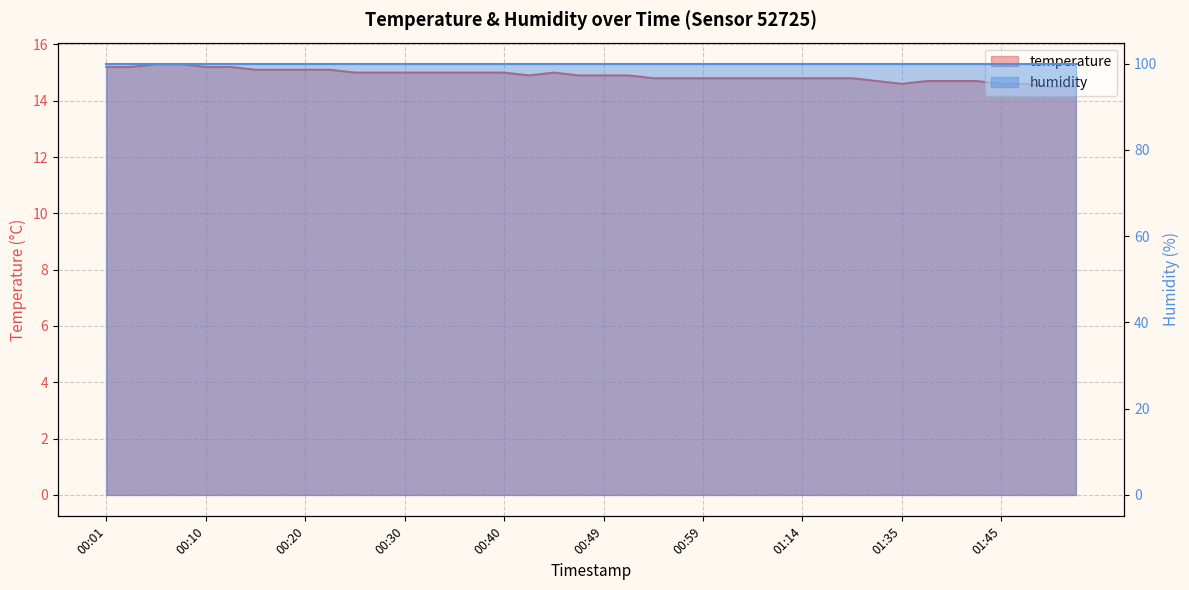

What is the change in value from 00:06 to 01:50?

-0.8